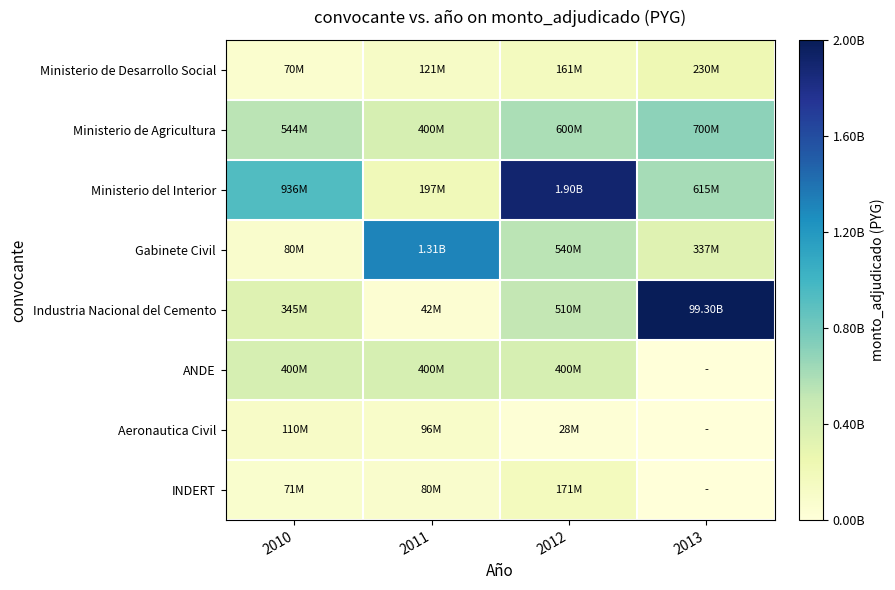

Which label corresponds to the smallest value in the chart?

2013